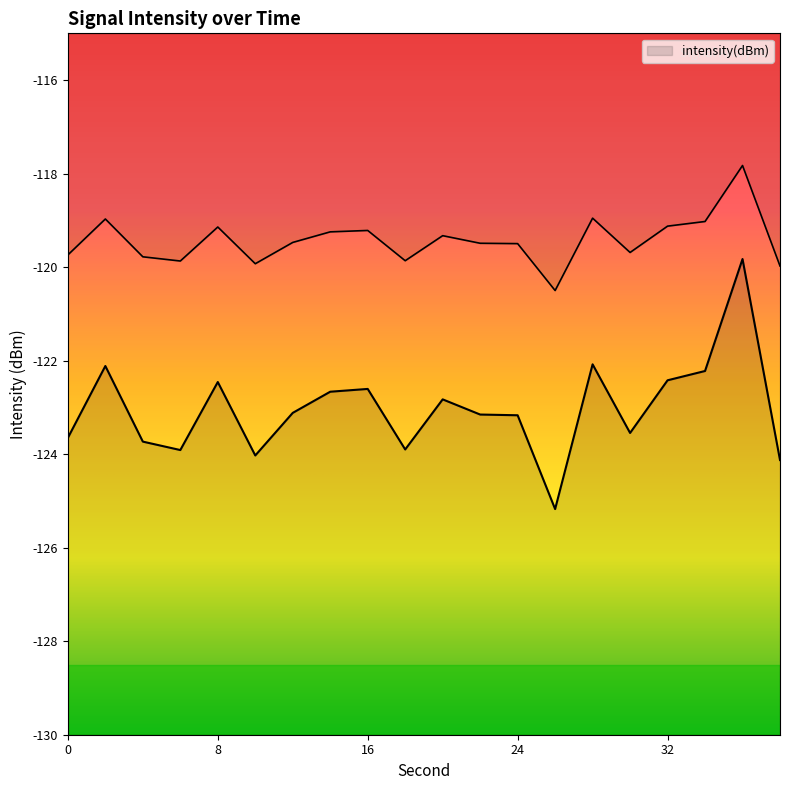

Reading left to right, transcribe all the data shown in this chart.

0=-123.7	2=-122.1	4=-123.7	6=-123.9	8=-122.5	10=-124.0	12=-123.1	14=-122.7	16=-122.6	18=-123.9	20=-122.8	22=-123.2	24=-123.2	26=-125.2	28=-122.1	30=-123.5	32=-122.4	34=-122.2	36=-119.8	38=-124.1